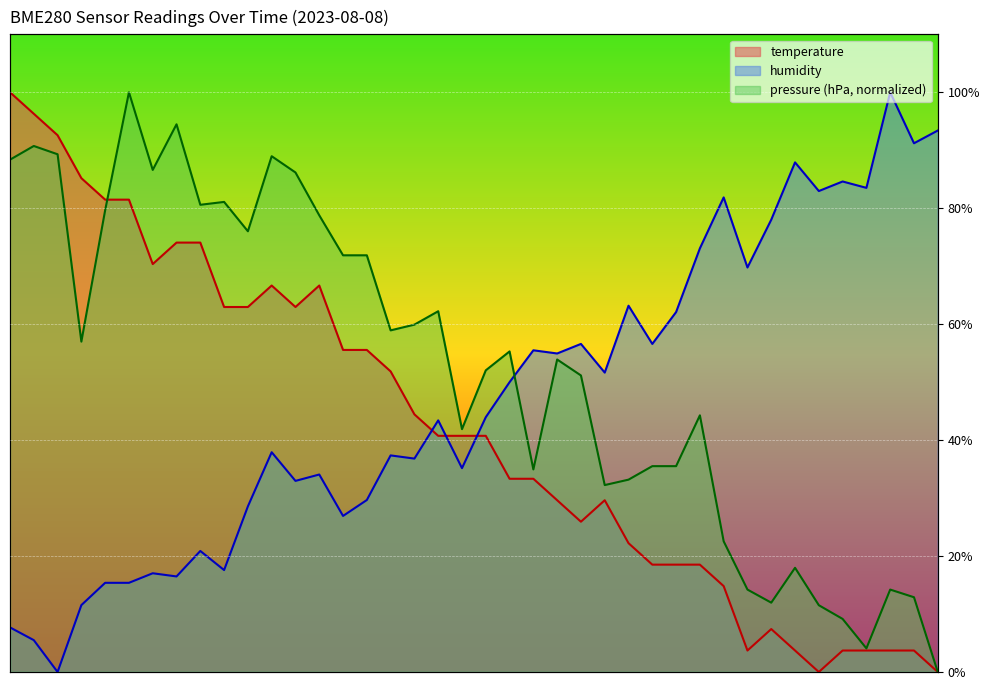

True or false: humidity and temperature cross at least once.

True